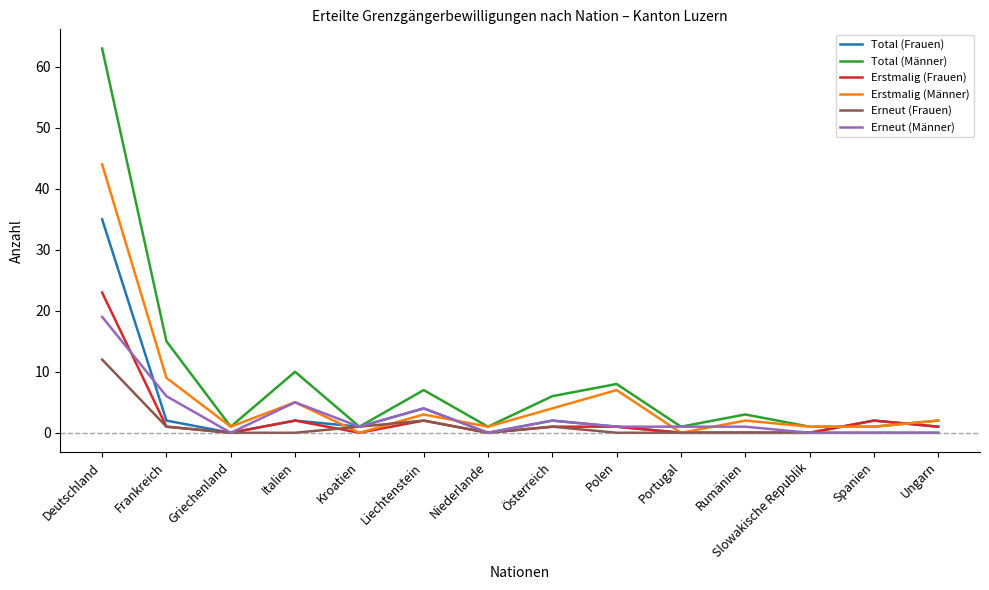

At which category is the sum across all series the highest?

Deutschland